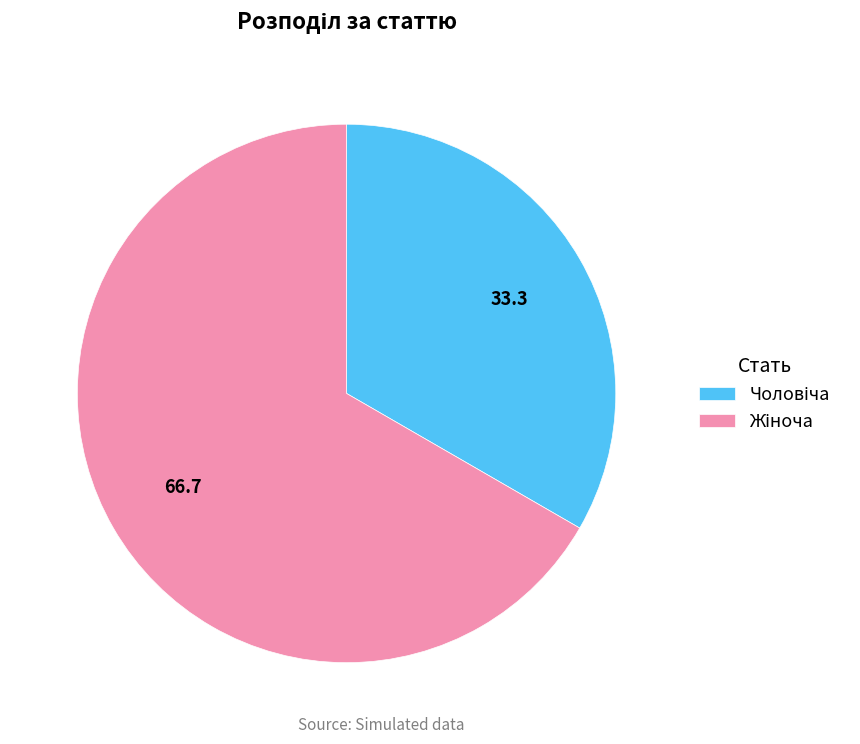

Is there a majority slice in this chart?

Yes